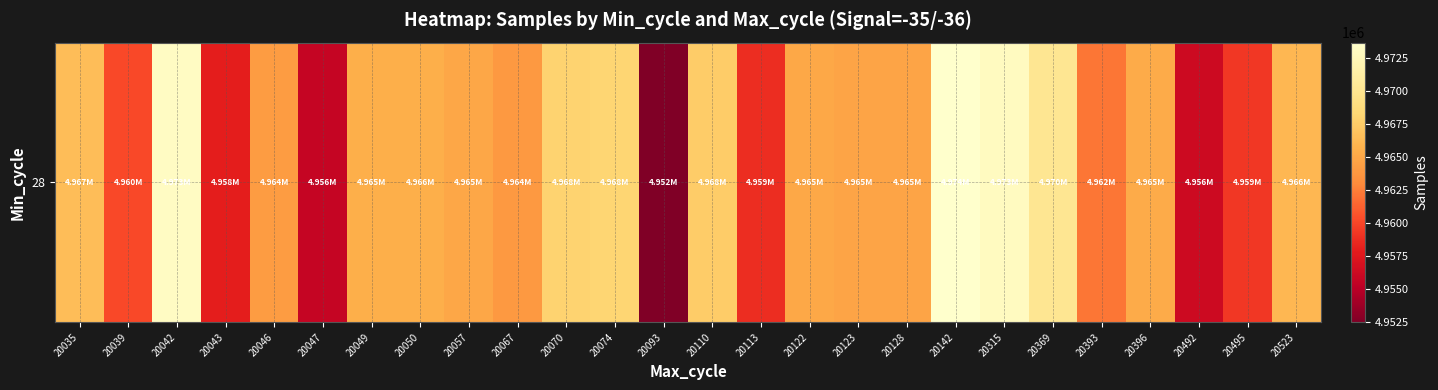

Reading left to right, what are all the values shown in this chart?

20035=4966536	20039=4960157	20042=4973132	20043=4957956	20046=4964181	20047=4955708	20049=4965500	20050=4965523	20057=4964973	20067=4963935	20070=4967967	20074=4968200	20093=4952470	20110=4967519	20113=4958818	20122=4965043	20123=4964776	20128=4964776	20142=4973678	20315=4972969	20369=4970198	20393=4962116	20396=4965235	20492=4956216	20495=4959280	20523=4966065